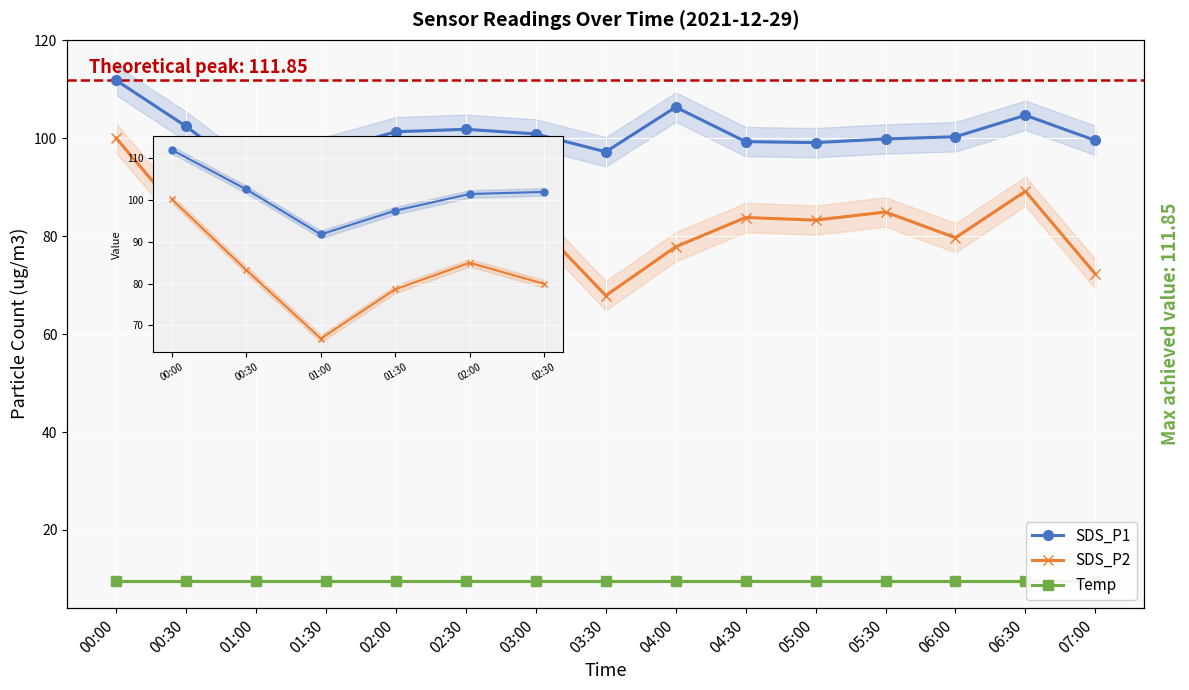

Reading left to right, what are all the values shown in this chart?

SDS_P1: 00:00=111.8	00:30=102.5	01:00=91.7	01:30=97.4	02:00=101.3	02:30=101.8	03:00=100.9	03:30=97.2	04:00=106.4	04:30=99.3	05:00=99.1	05:30=99.9	06:00=100.3	06:30=104.7	07:00=99.6
SDS_P2: 00:00=100.0	00:30=83.2	01:00=66.9	01:30=78.6	02:00=85.0	02:30=79.9	03:00=82.8	03:30=67.9	04:00=77.8	04:30=83.8	05:00=83.3	05:30=85.0	06:00=79.7	06:30=89.2	07:00=72.3
Temp: 00:00=9.6	00:30=9.6	01:00=9.6	01:30=9.6	02:00=9.6	02:30=9.6	03:00=9.6	03:30=9.6	04:00=9.6	04:30=9.6	05:00=9.6	05:30=9.6	06:00=9.6	06:30=9.6	07:00=9.6